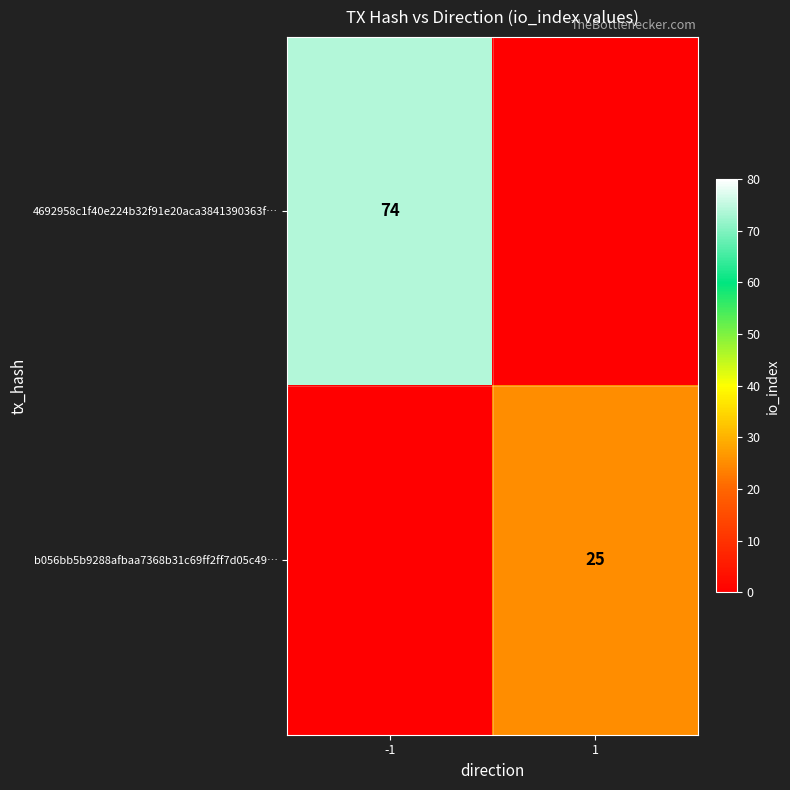

Is it true that 4692958c1f40e224b32f91e20aca3841390363f… equals 74 at -1?

True